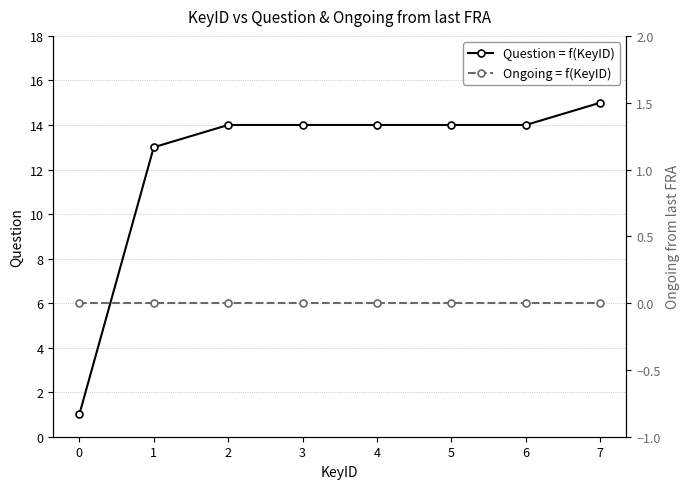

Reading left to right, what are all the values shown in this chart?

Question = f(KeyID): 1	13	14	14	14	14	14	15
Ongoing = f(KeyID): 0	0	0	0	0	0	0	0